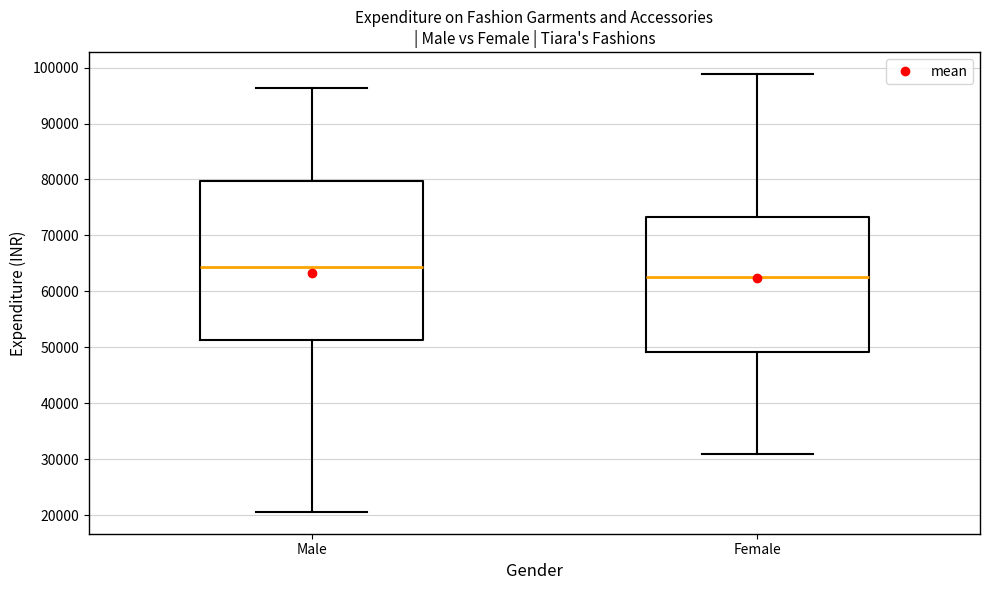

Reading left to right, read every box against the y-axis: the position of its median line, the range the box covers, and the ends of its whiskers. The values are not printed on the chart, so give them approximately, as read against the axis.

Male: median 64000, box 51000 to 80000, whiskers 21000 to 96000
Female: median 63000, box 49000 to 73000, whiskers 31000 to 99000